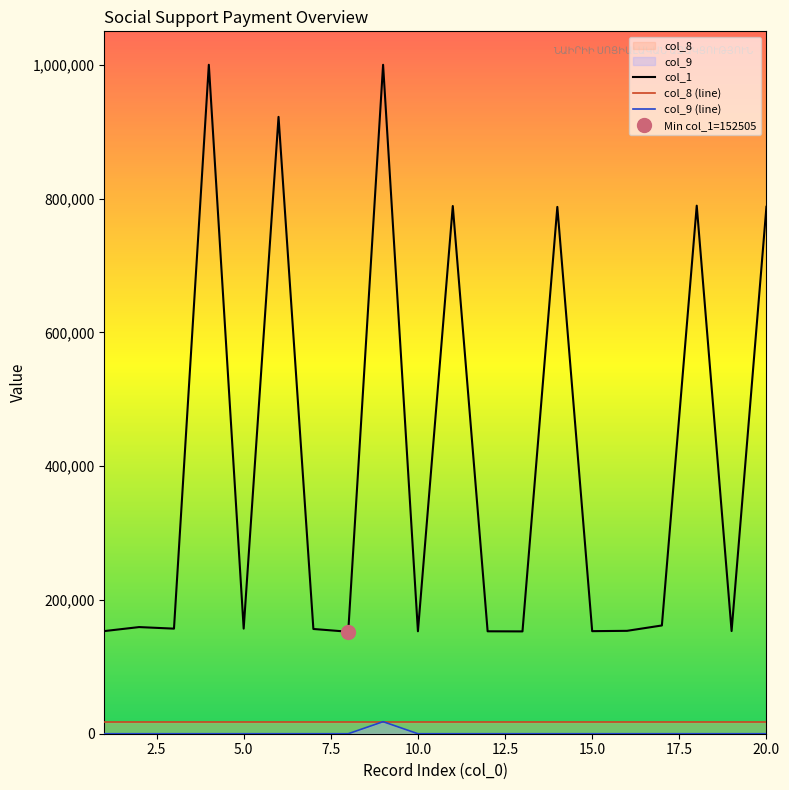

Where is col_9 nearest to the value 9000?

1